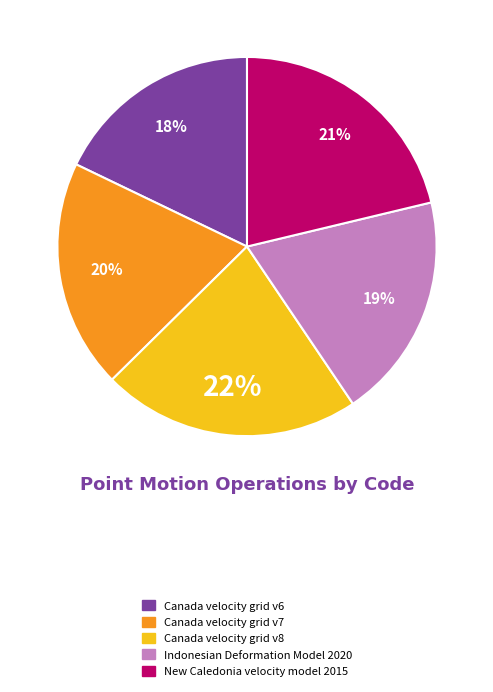

Which slice is the smallest?

Canada velocity grid v6